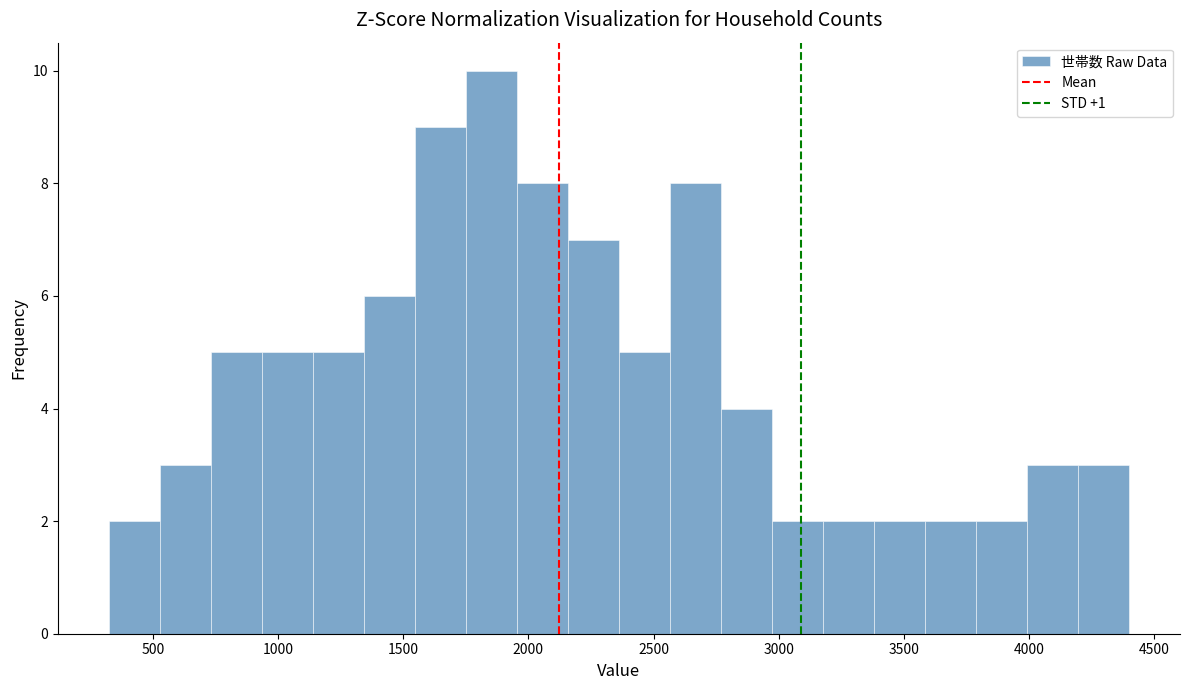

How tall is the bar that spans 1150 to 1350 on the x-axis? Neither the bar edges nor the heights are printed on the chart, so give them approximately, as read against the axes.

5